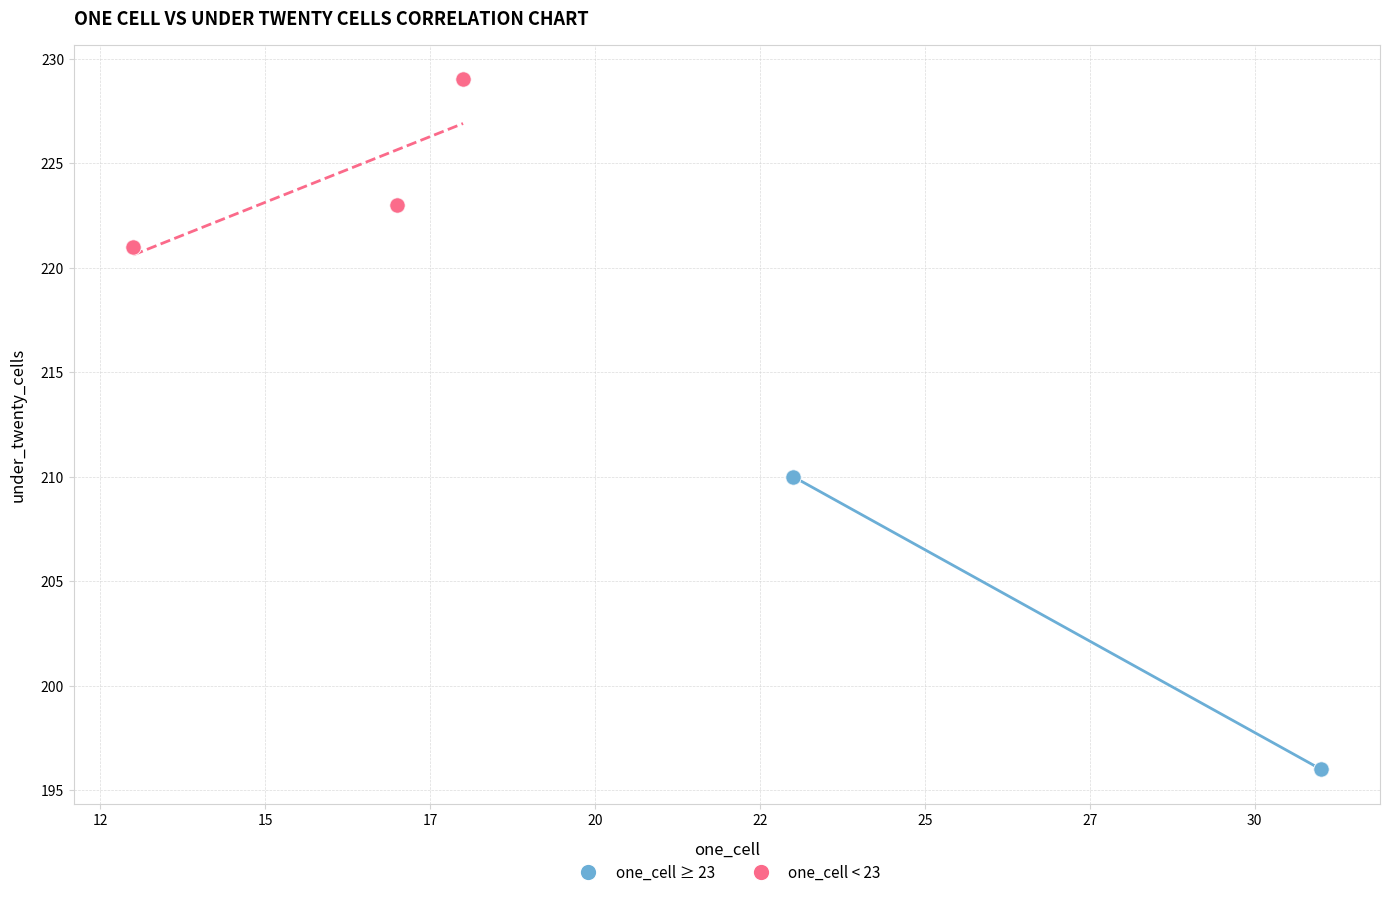

What are all the series names shown in the legend?

one_cell ≥ 23, one_cell < 23